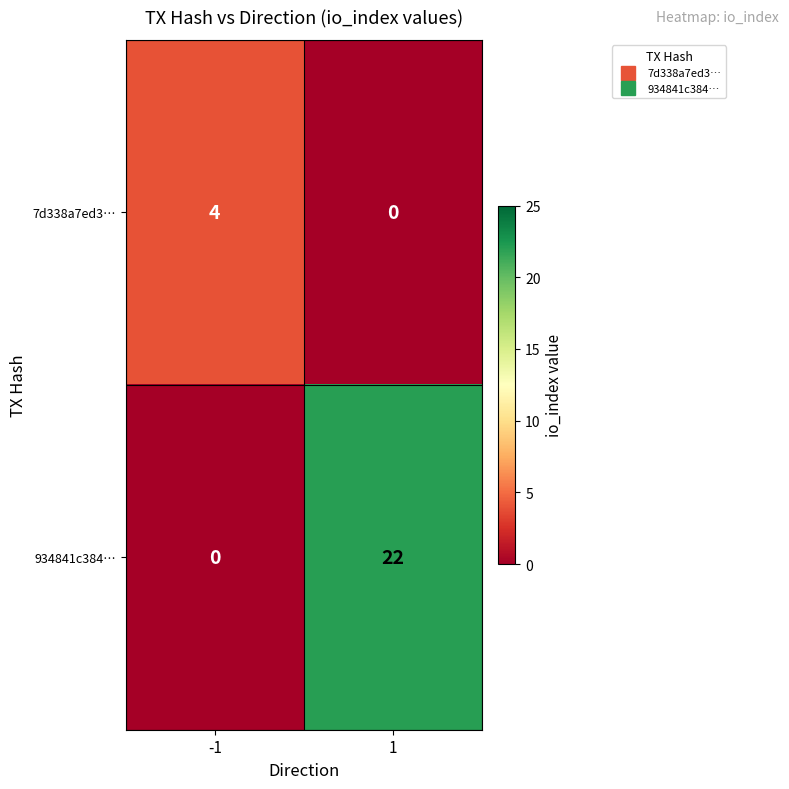

Count the number of categories in the chart.

2